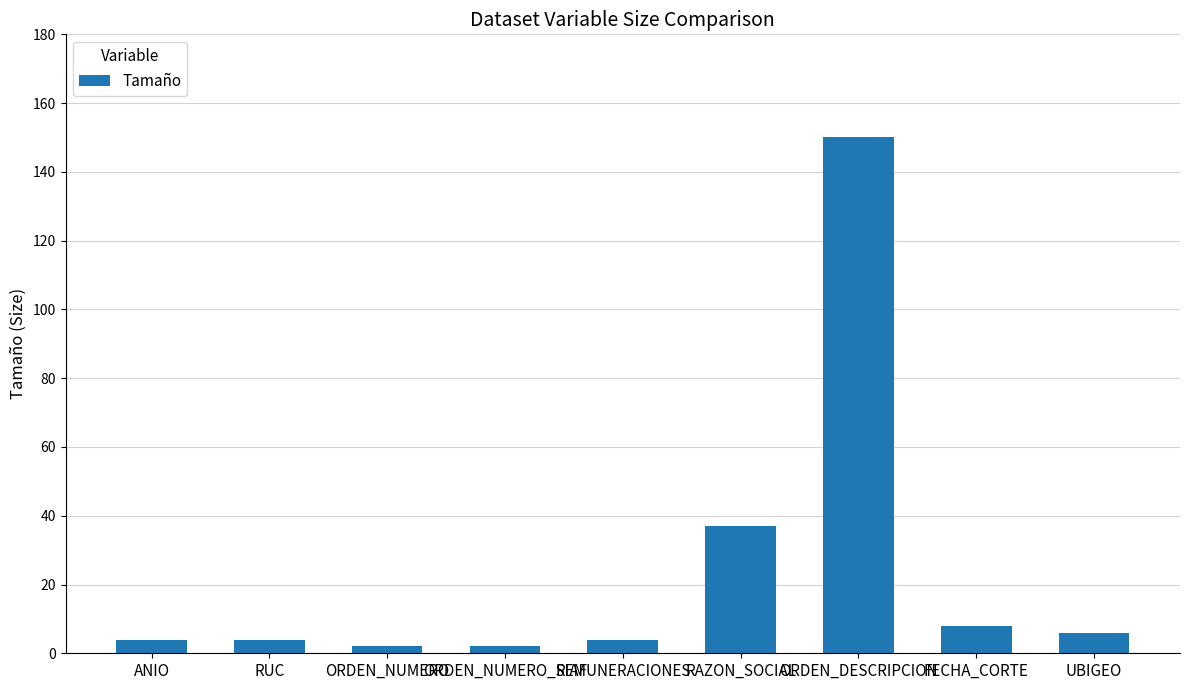

How many distinct data groups are displayed?

1